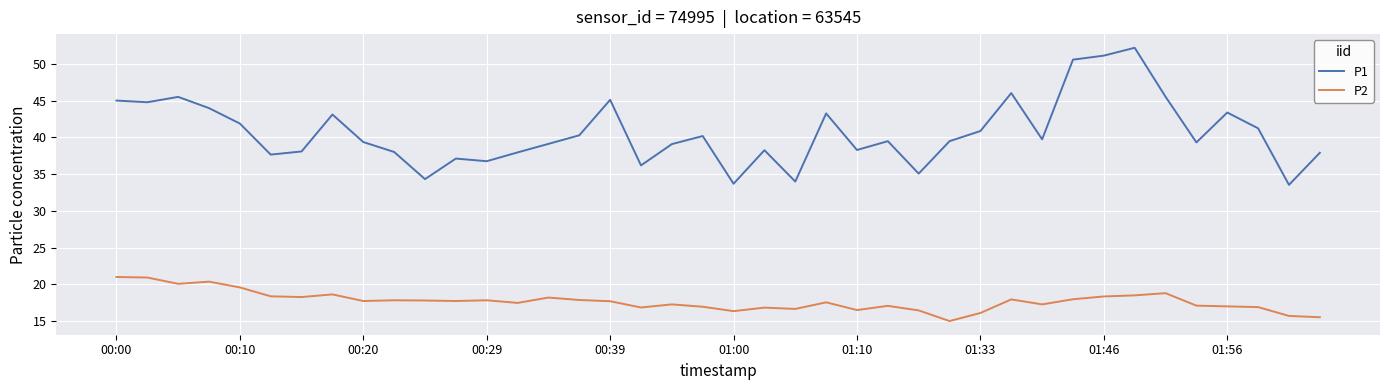

Rank the series by their maximum value, from highest to lowest.

P1, P2